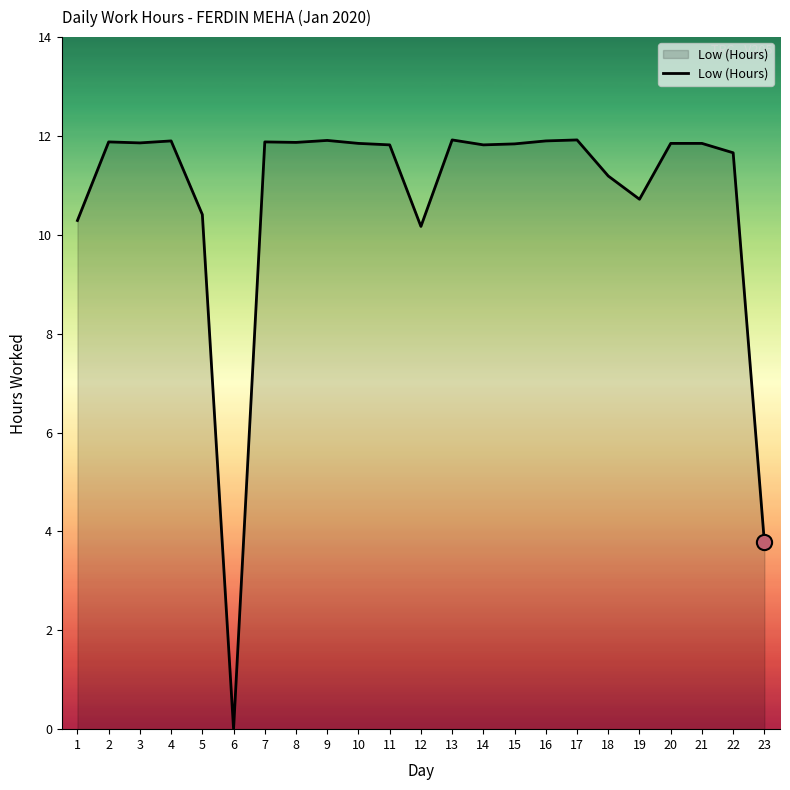

Approximately how many times larger is the value at 9 compared to 15?

1.0